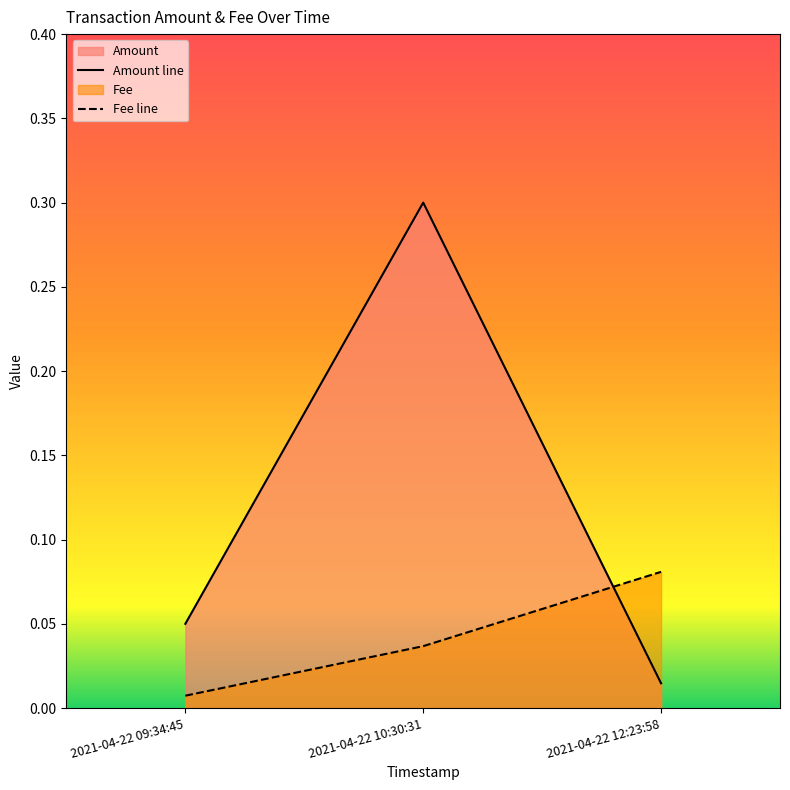

What is the label of the 2nd point from the right?

2021-04-22 10:30:31